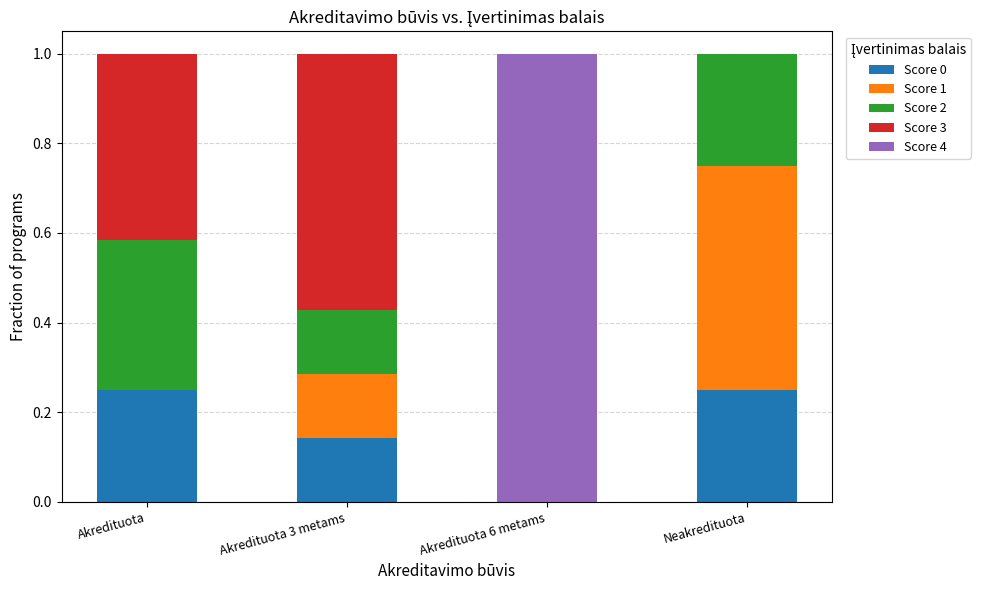

What is the total value across all series at Neakredituota?

1.0